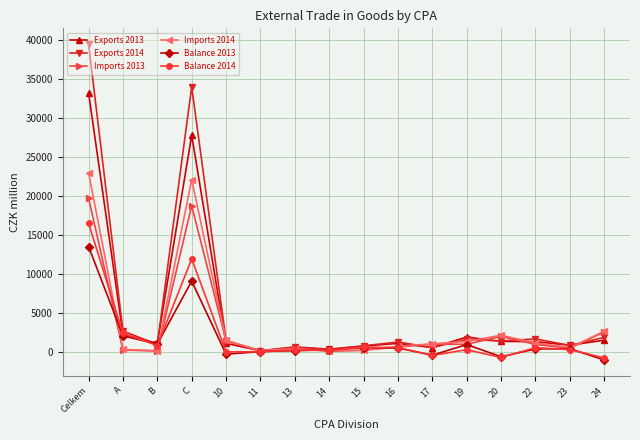

What is the value of the Imports 2013 point at the 8th from the left?

53